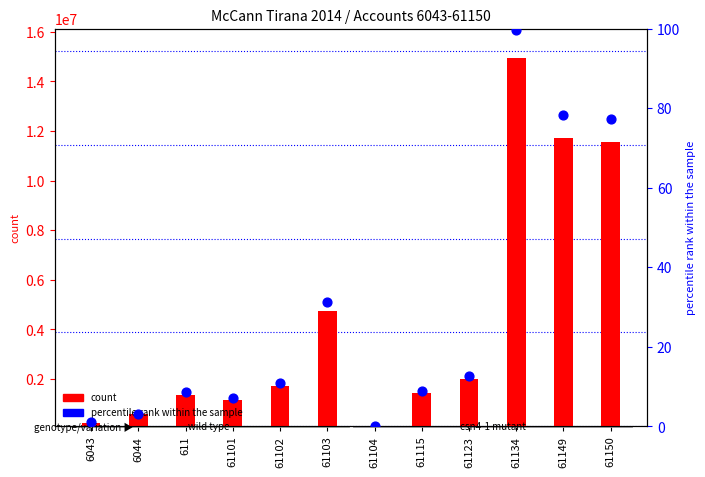

Which series has the largest total across all categories?

count